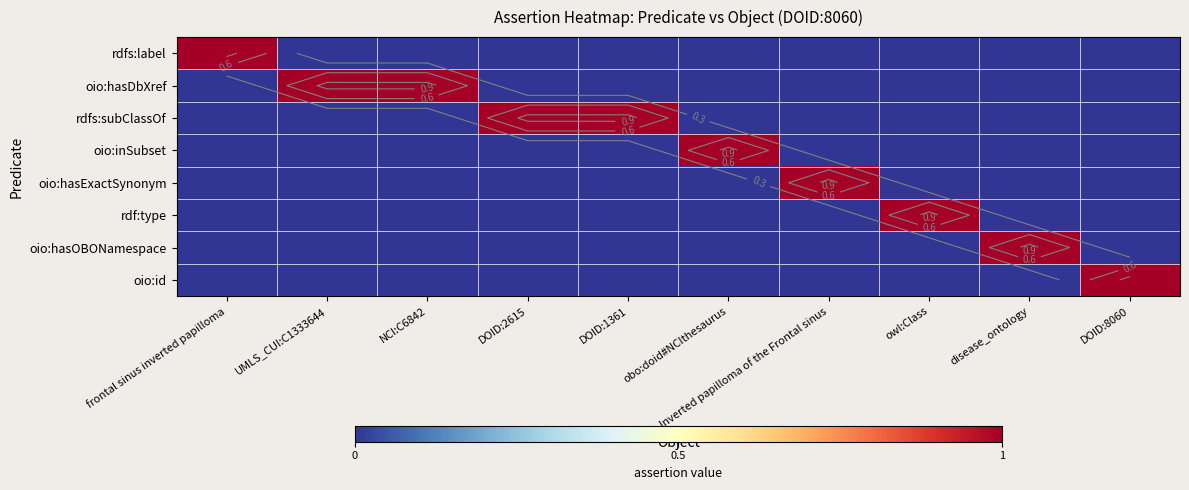

How many data points in oio:id are above 0?

1